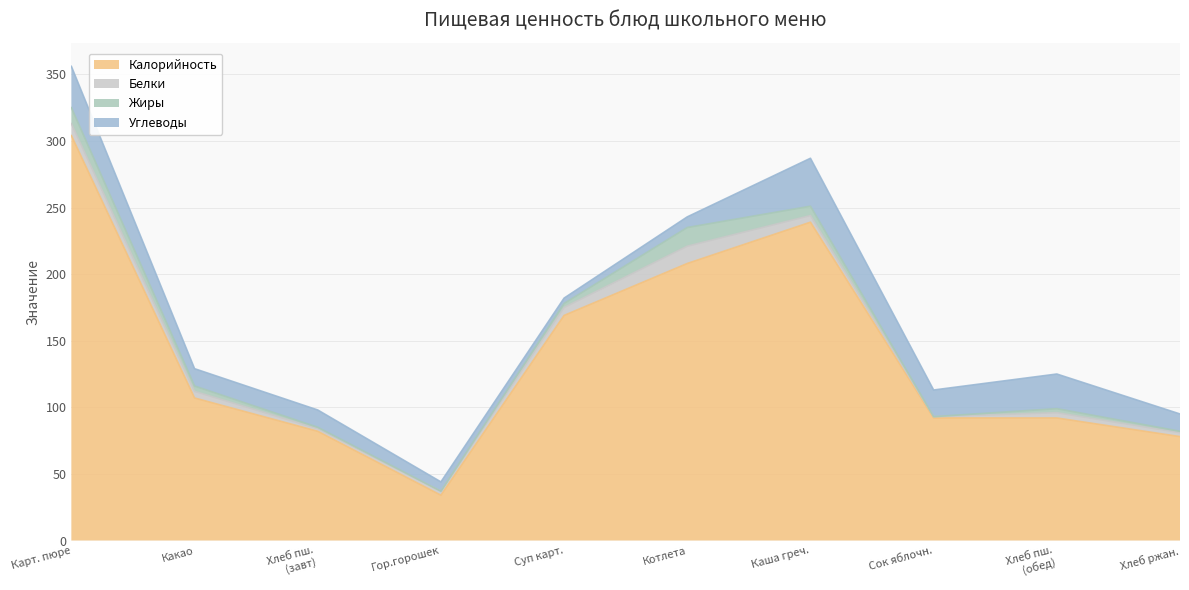

What is the approximate value of Белки at Котлета куриная с маслом сливочным?

13